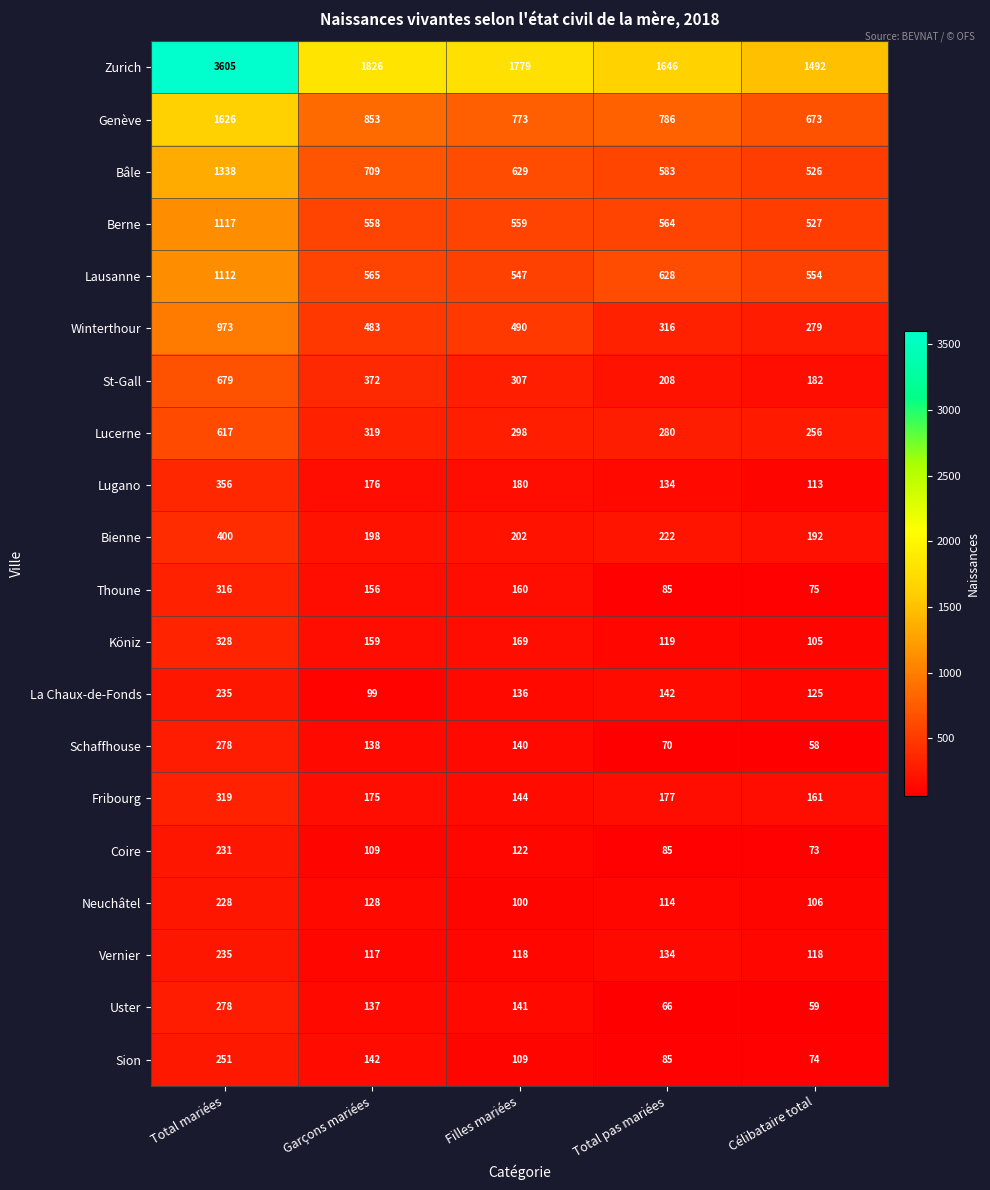

At which label does Sion first exceed 109?

Total mariées